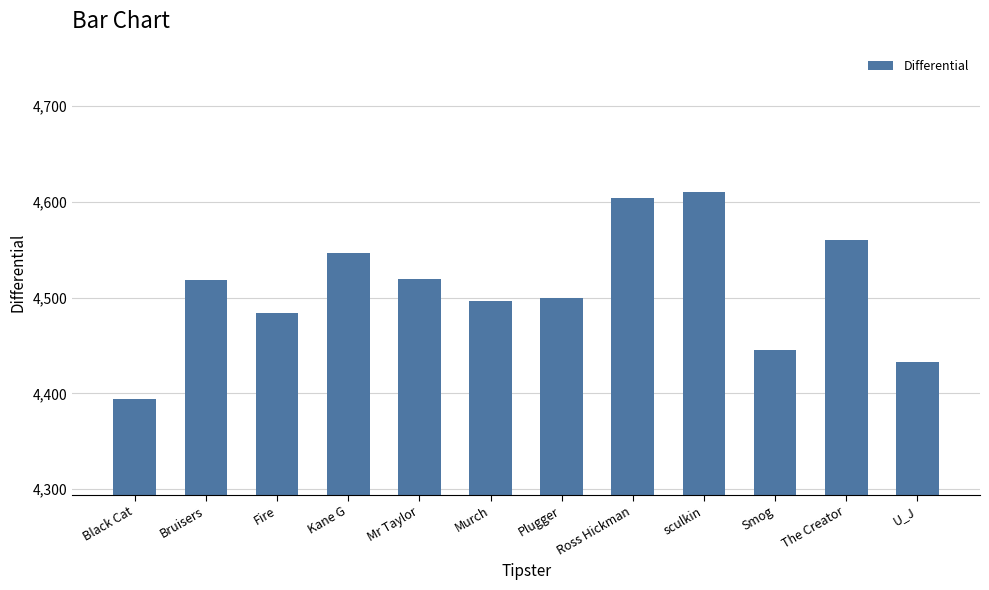

What is the difference between the maximum and second lowest values?

177